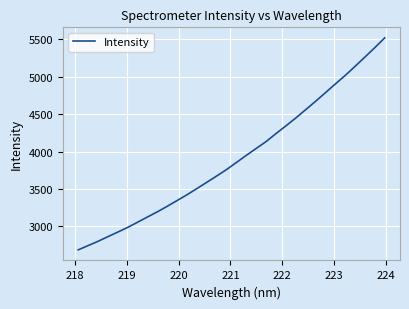

What is the difference between the maximum and minimum values?

2835.1